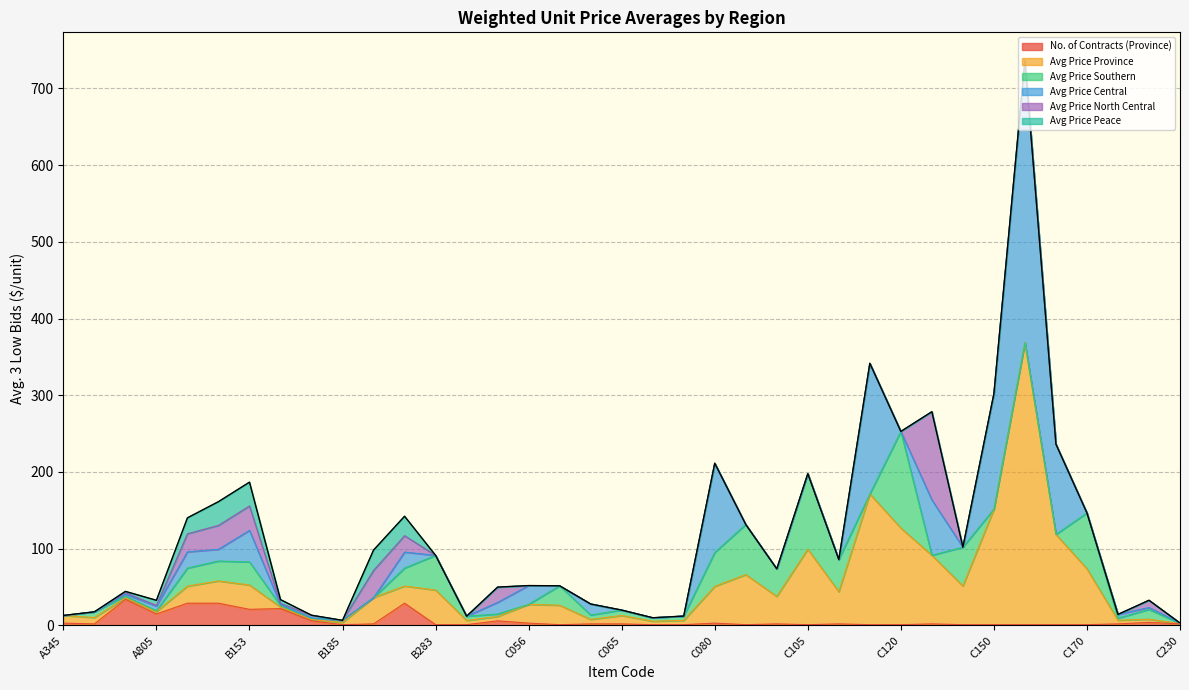

What is the difference between the maximum and minimum values in the Avg Price North Central series?

115.0